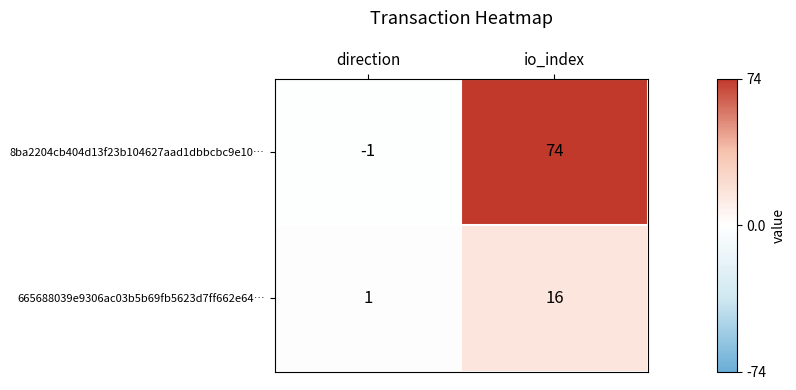

Rank the series by their average value, from lowest to highest.

665688039e9306ac03b5b69fb5623d7ff662e64…, 8ba2204cb404d13f23b104627aad1dbbcbc9e10…